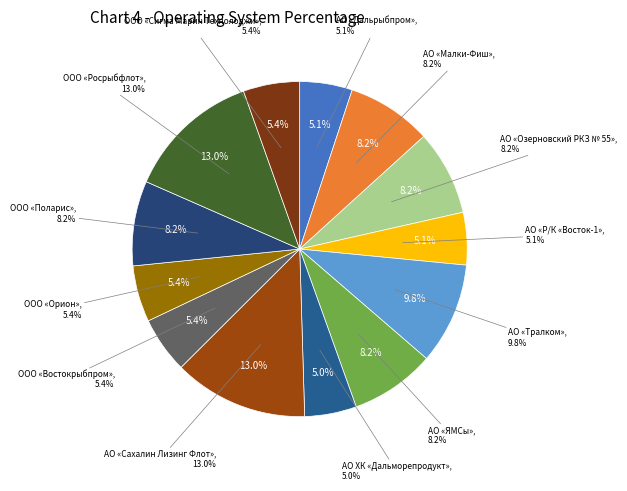

To the nearest percent, what portion does ООО «Росрыбфлот» represent?

13%